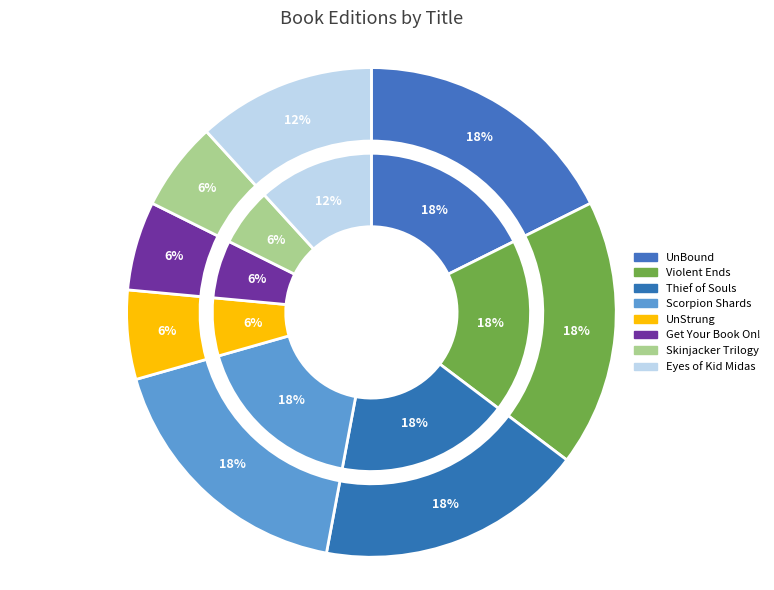

Is it true that UnBound is 18% of the pie?

True